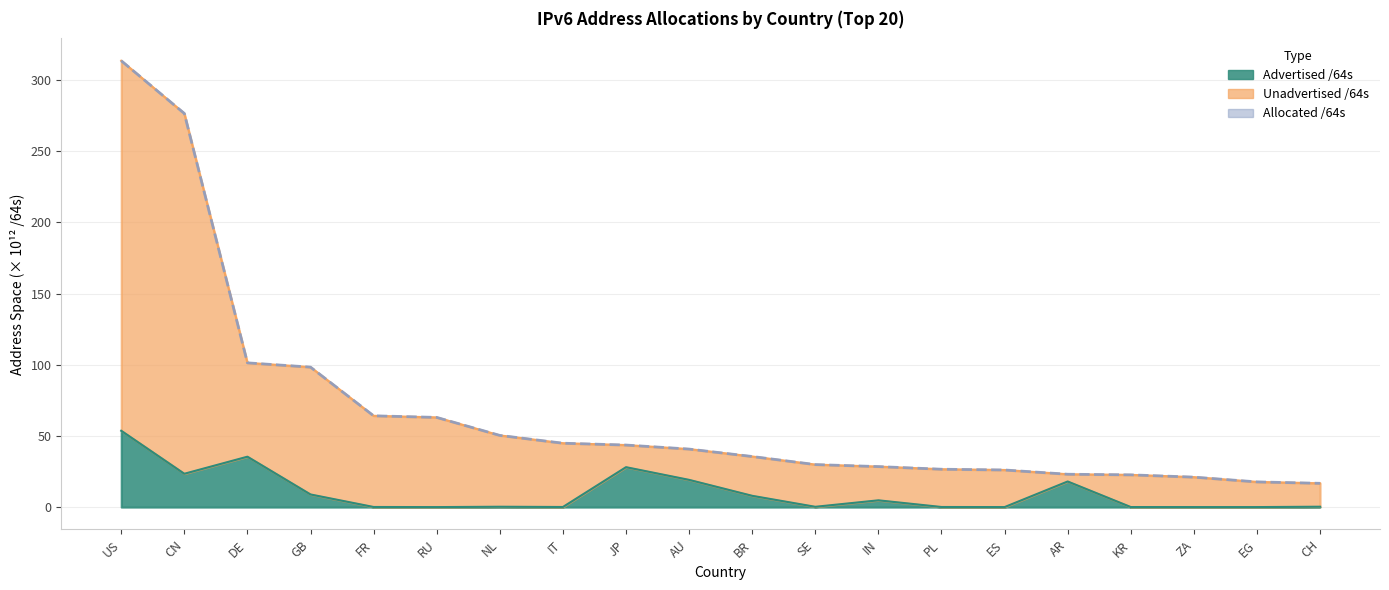

Rank the categories by value from lowest to highest.

CH, EG, ZA, KR, AR, ES, PL, IN, SE, BR, AU, JP, IT, NL, RU, FR, GB, DE, CN, US